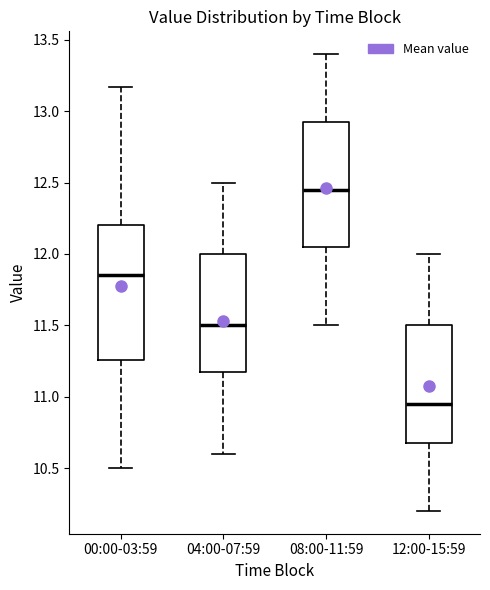

Which box is the tallest, from its lower edge to its upper edge?

00:00-03:59